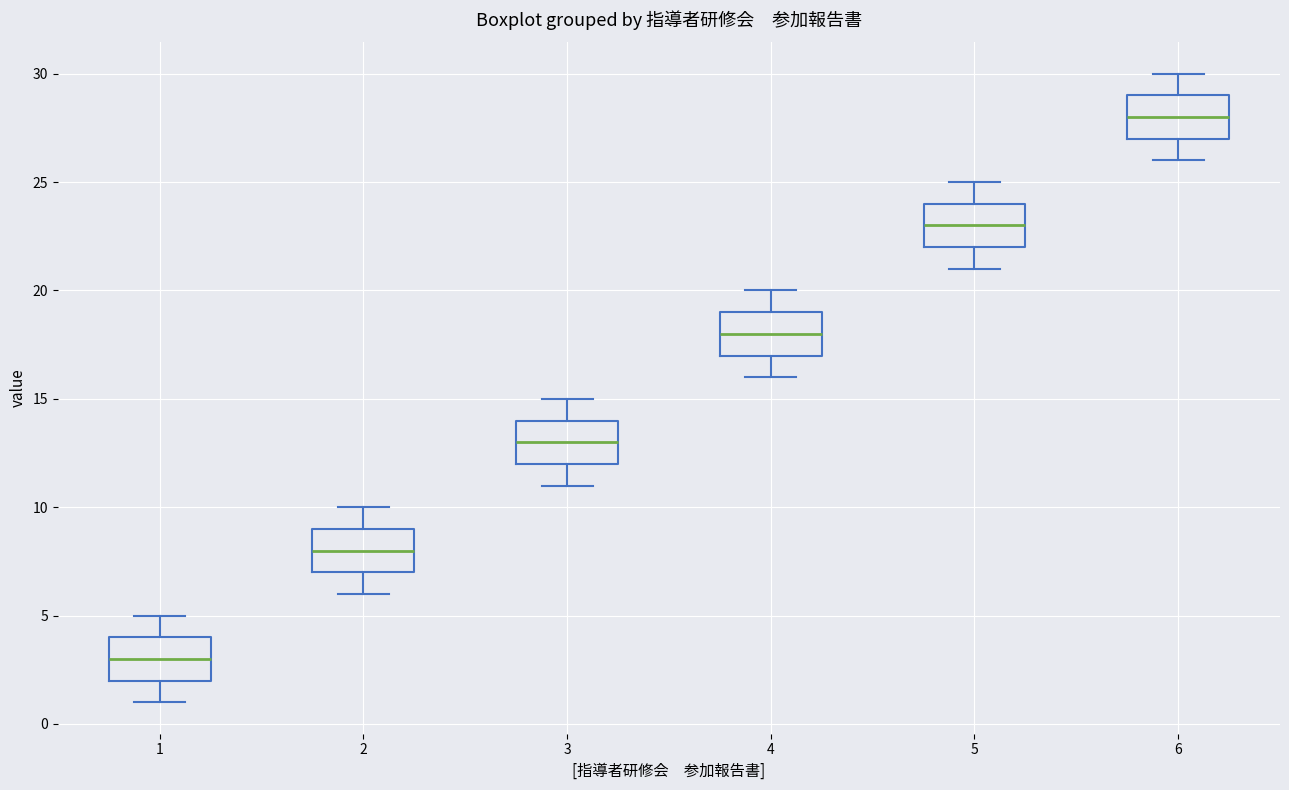

Which box's median line is the lowest?

1